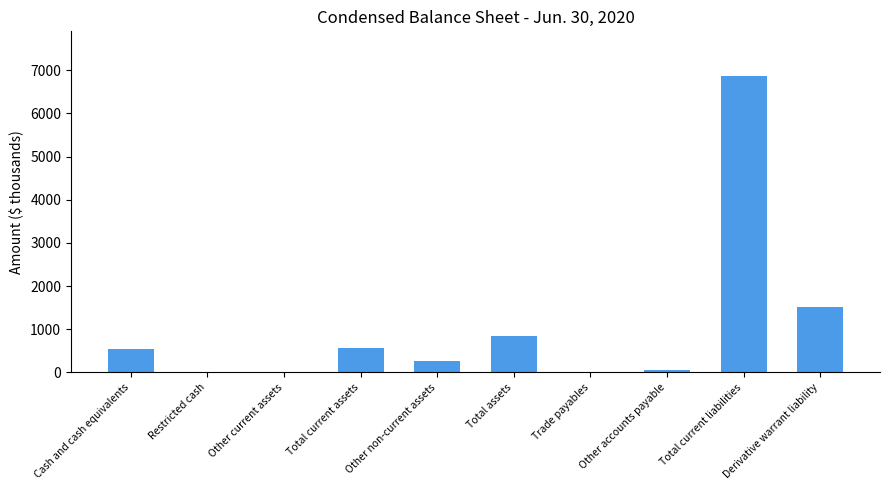

Which has a higher value, Other non-current assets or Total current liabilities?

Total current liabilities